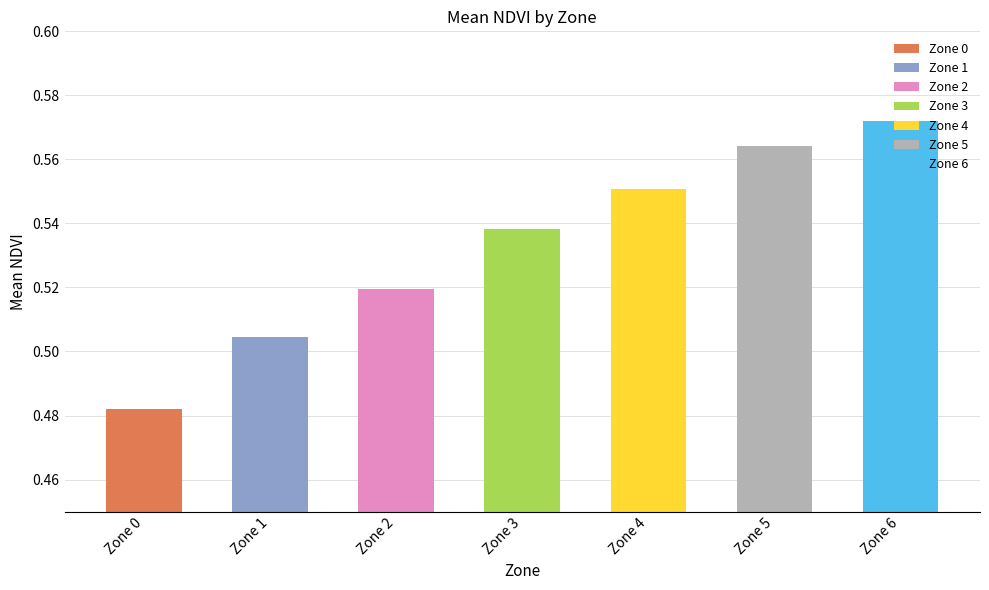

Is it true that the value at 27 is 0.2?

False